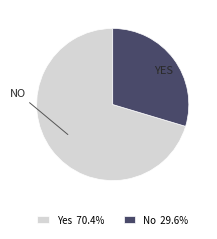

Which category has the biggest portion of the pie?

Yes